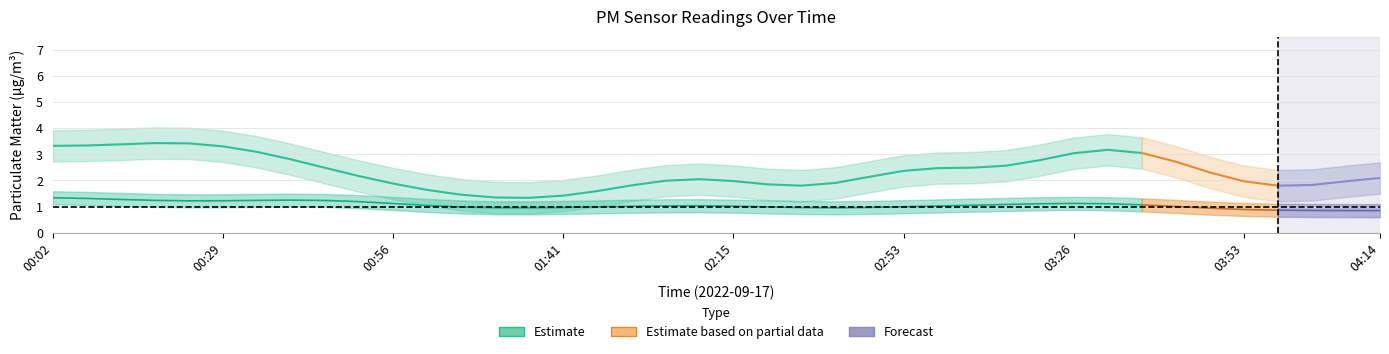

What is the total value across all series at 02:53?

5.5